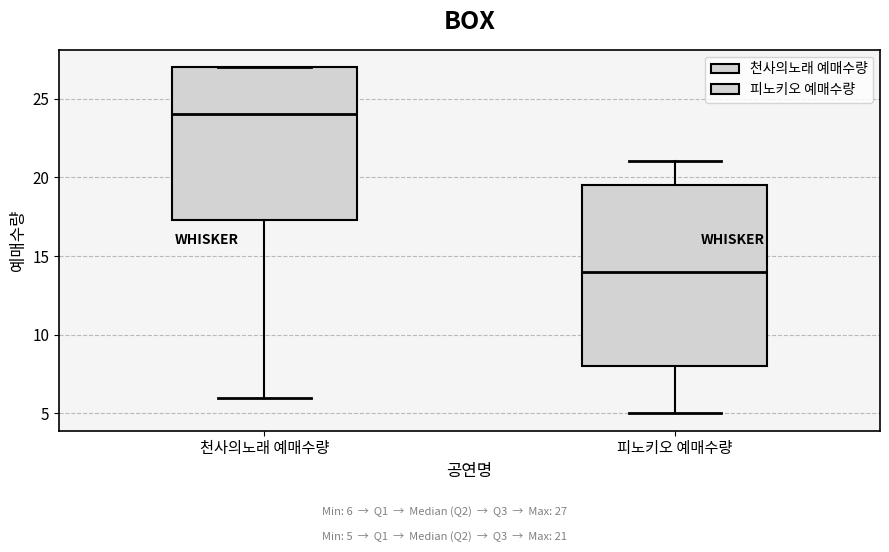

Where does the median line of the box for 피노키오 예매수량 sit on the y-axis? The values are not printed on the chart, so give them approximately, as read against the axis.

14.0